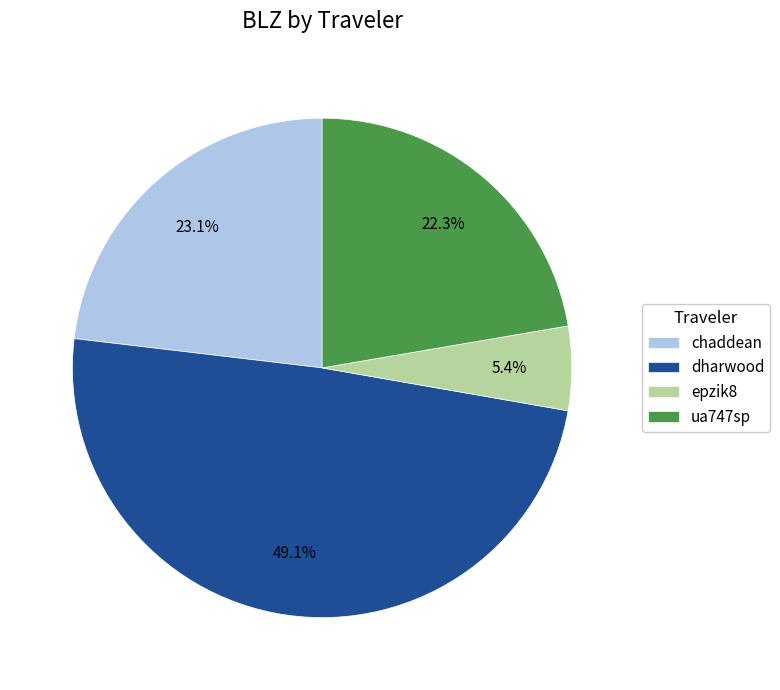

Which slice is the largest?

dharwood